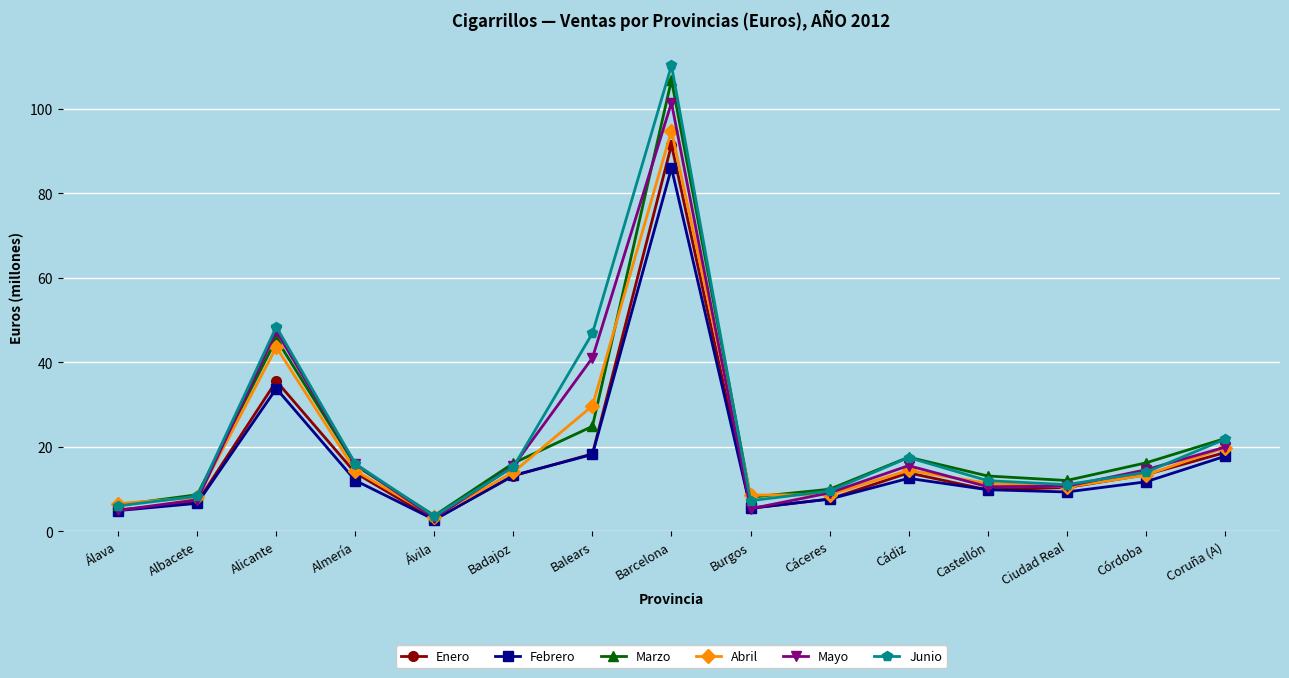

Where does the Febrero series first go above 11?

Alicante